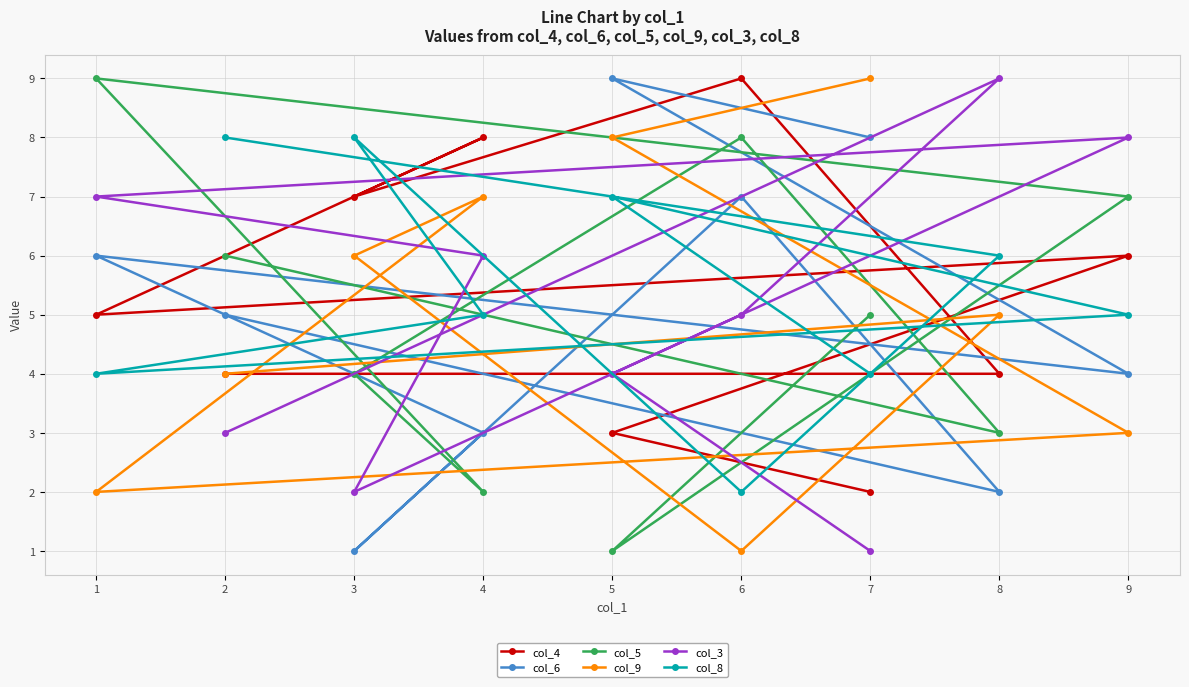

The value of col_9 at 4 is 2. True or false?

False